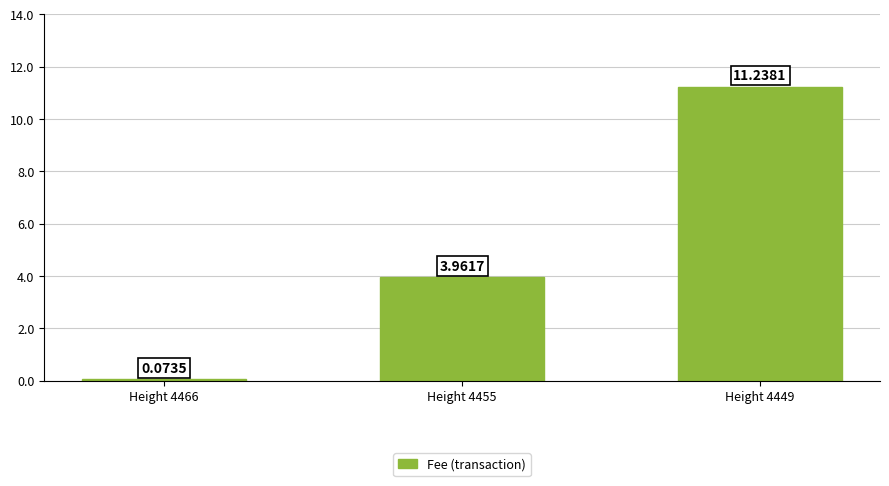

What is the change in value from Height 4466 to Height 4449?

+11.2